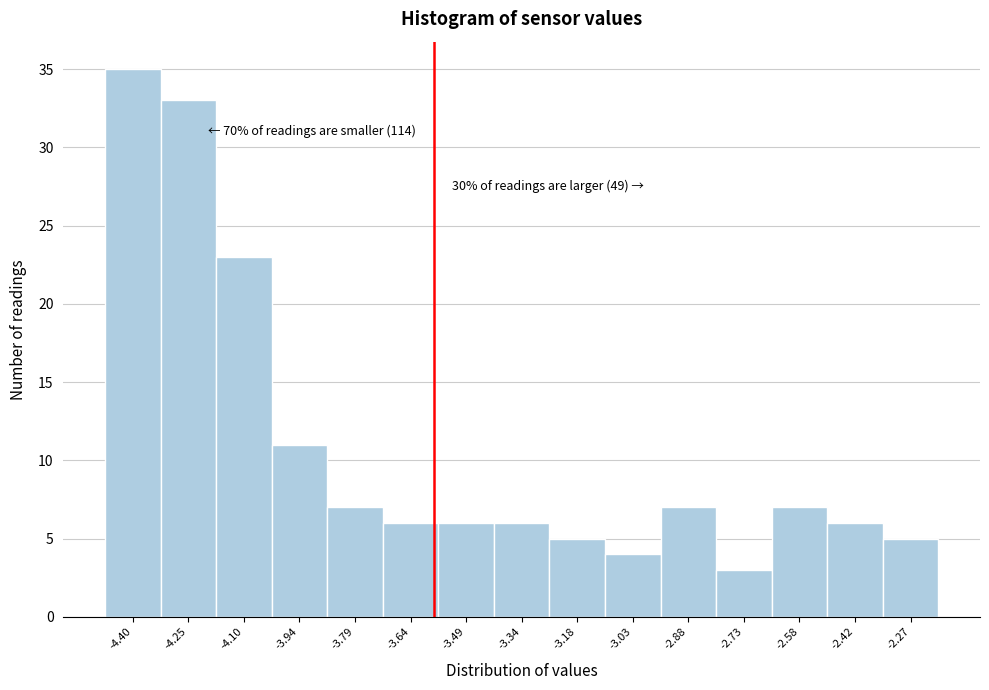

Reading right to left, what are all the values shown in this chart?

-2.27=5	-2.42=6	-2.58=7	-2.73=3	-2.88=7	-3.03=4	-3.18=5	-3.34=6	-3.49=6	-3.64=6	-3.79=7	-3.94=11	-4.10=23	-4.25=33	-4.40=35